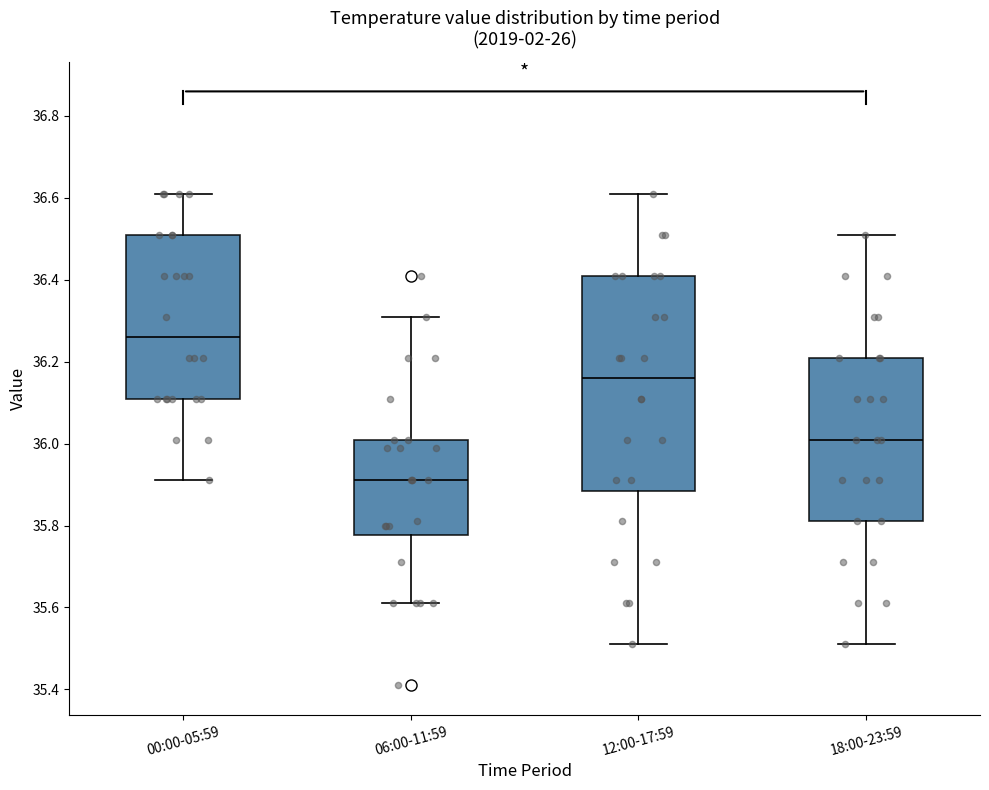

Reading left to right, read every box against the y-axis: the position of its median line, the range the box covers, and the ends of its whiskers. The values are not printed on the chart, so give them approximately, as read against the axis.

00:00-05:59: median 36.26, box 36.12 to 36.52, whiskers 35.92 to 36.62
06:00-11:59: median 35.92, box 35.78 to 36.02, whiskers 35.62 to 36.32
12:00-17:59: median 36.16, box 35.88 to 36.42, whiskers 35.52 to 36.62
18:00-23:59: median 36.02, box 35.82 to 36.22, whiskers 35.52 to 36.52